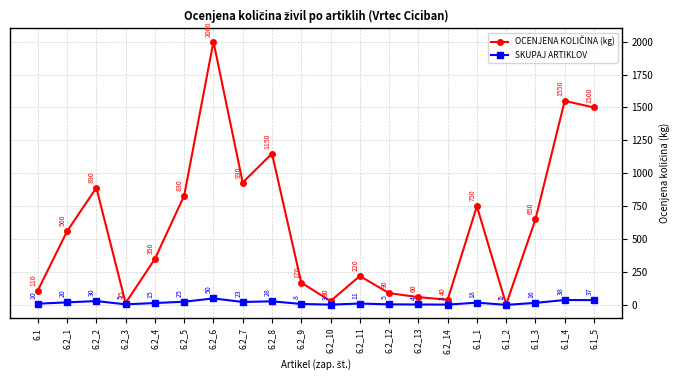

True or false: SKUPAJ ARTIKLOV has a value of 38 at 6.1_4.

True